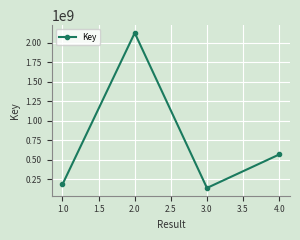

Where is the first local minimum?

3.0